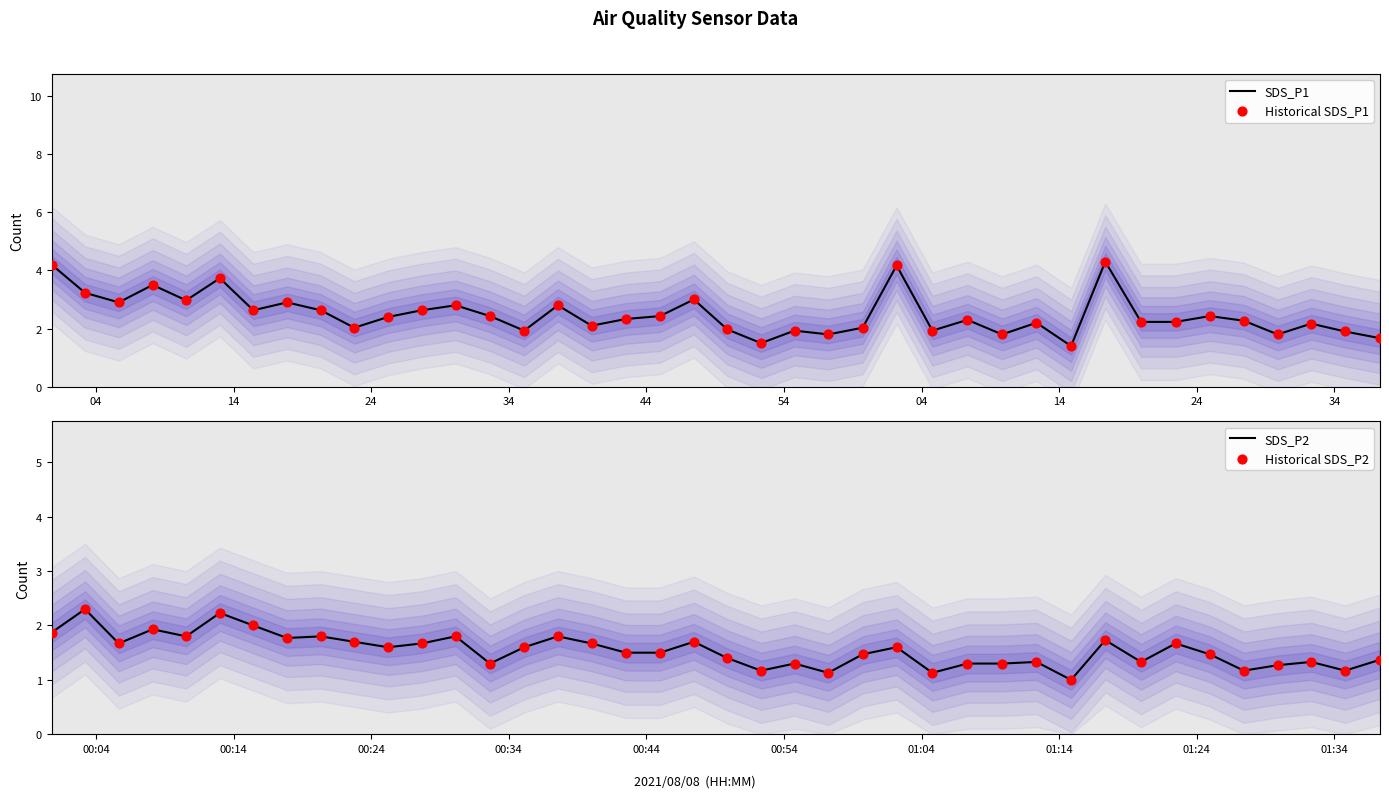

At how many categories does at least one series exceed 3?

6